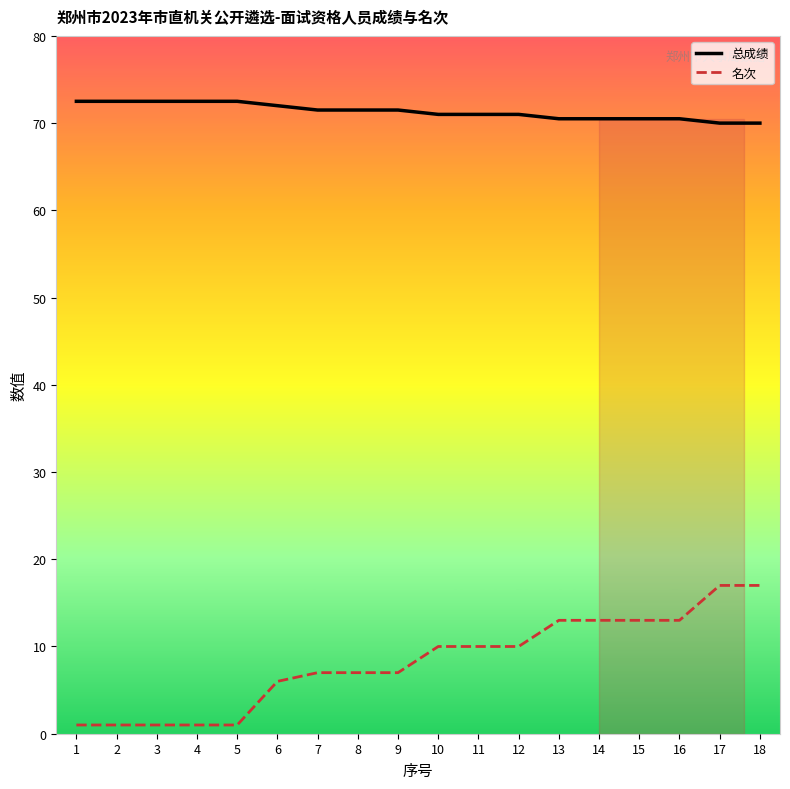

Count the number of data series in this chart.

2